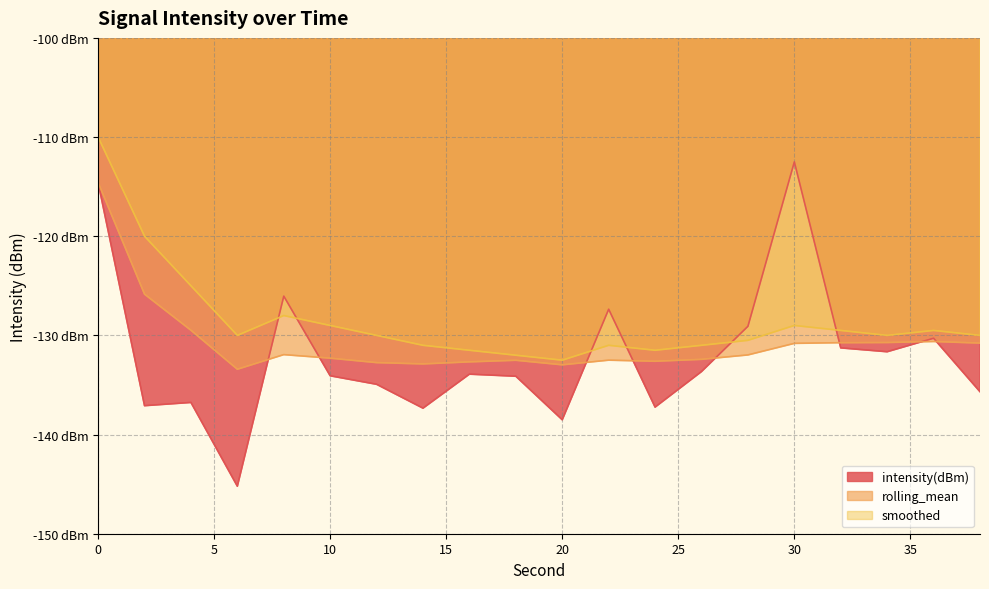

List the series in order of their overall mean, highest first.

smoothed, rolling_mean, intensity(dBm)